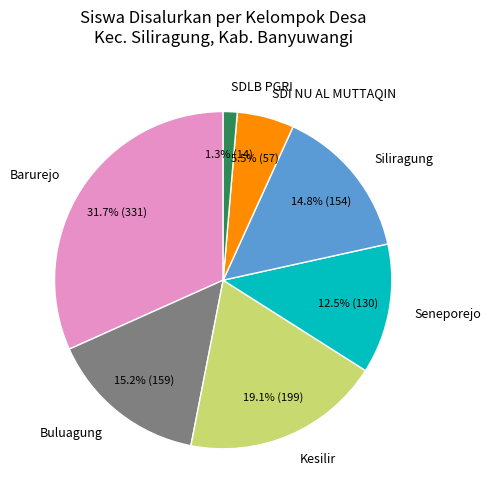

Which slice is the smallest?

SDLB PGRI